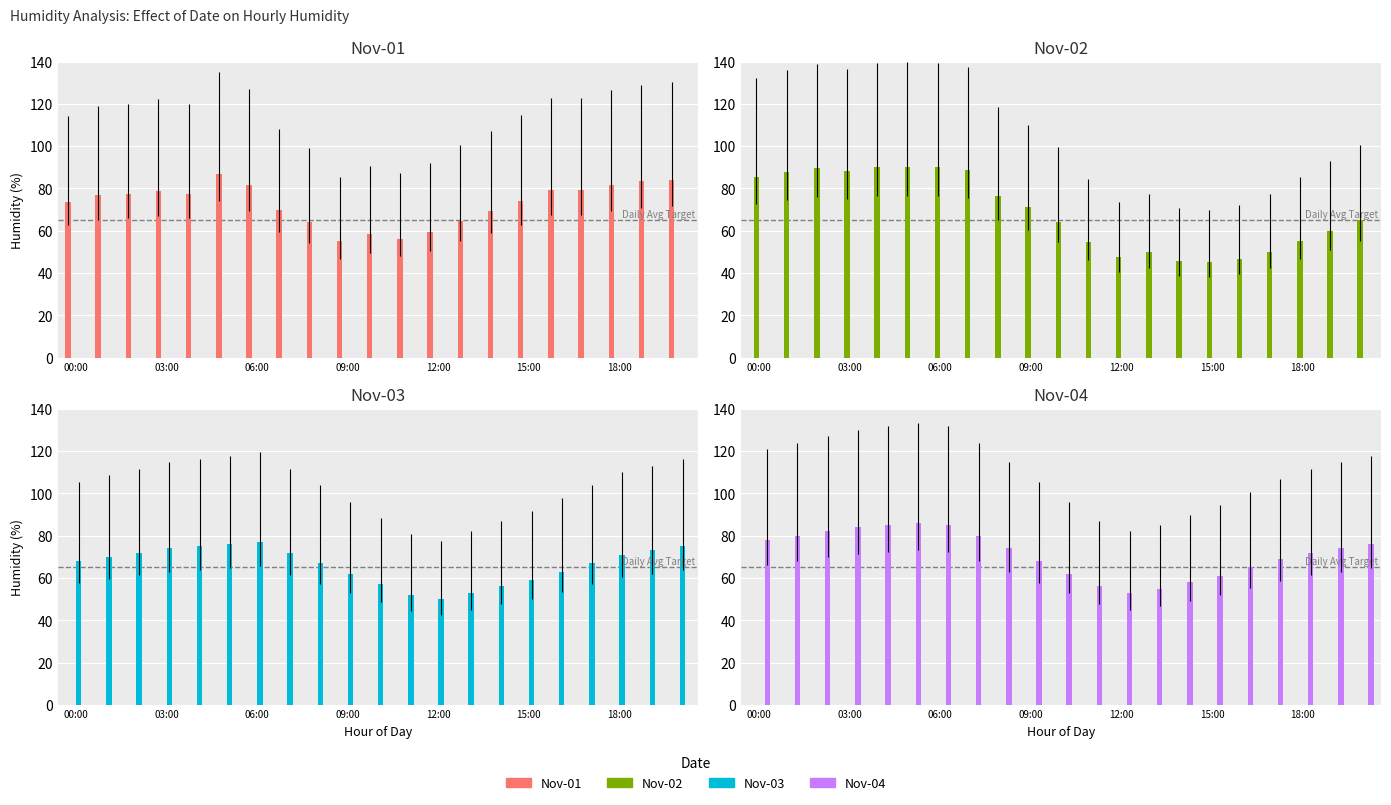

How many distinct data groups are displayed?

4